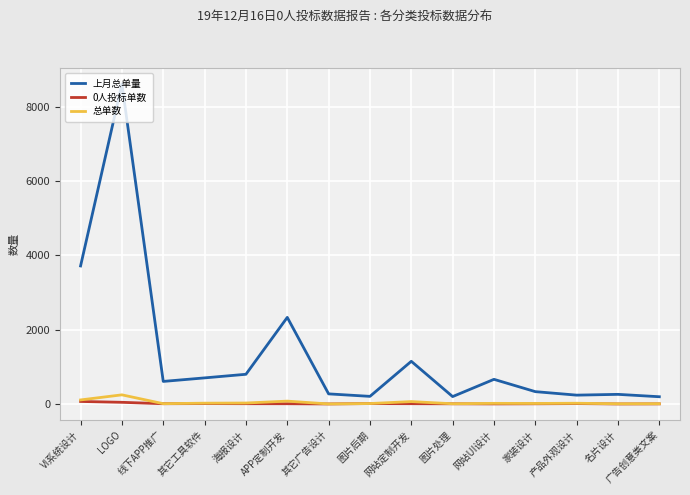

Count the number of data series in this chart.

3